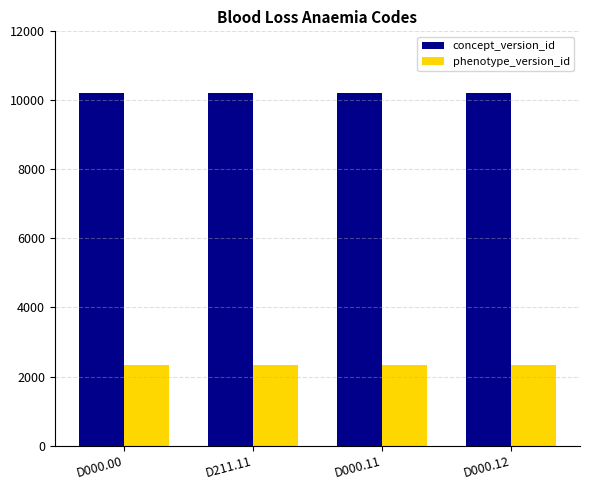

The value of concept_version_id at D211.11 is 4802. True or false?

False